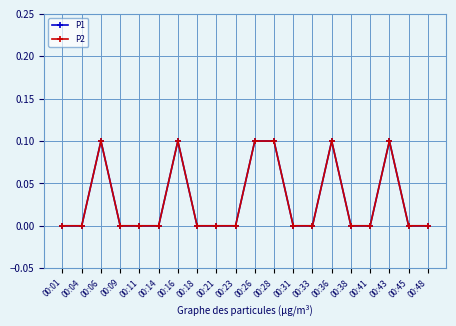

True or false: P1 and P2 intersect in this chart.

False